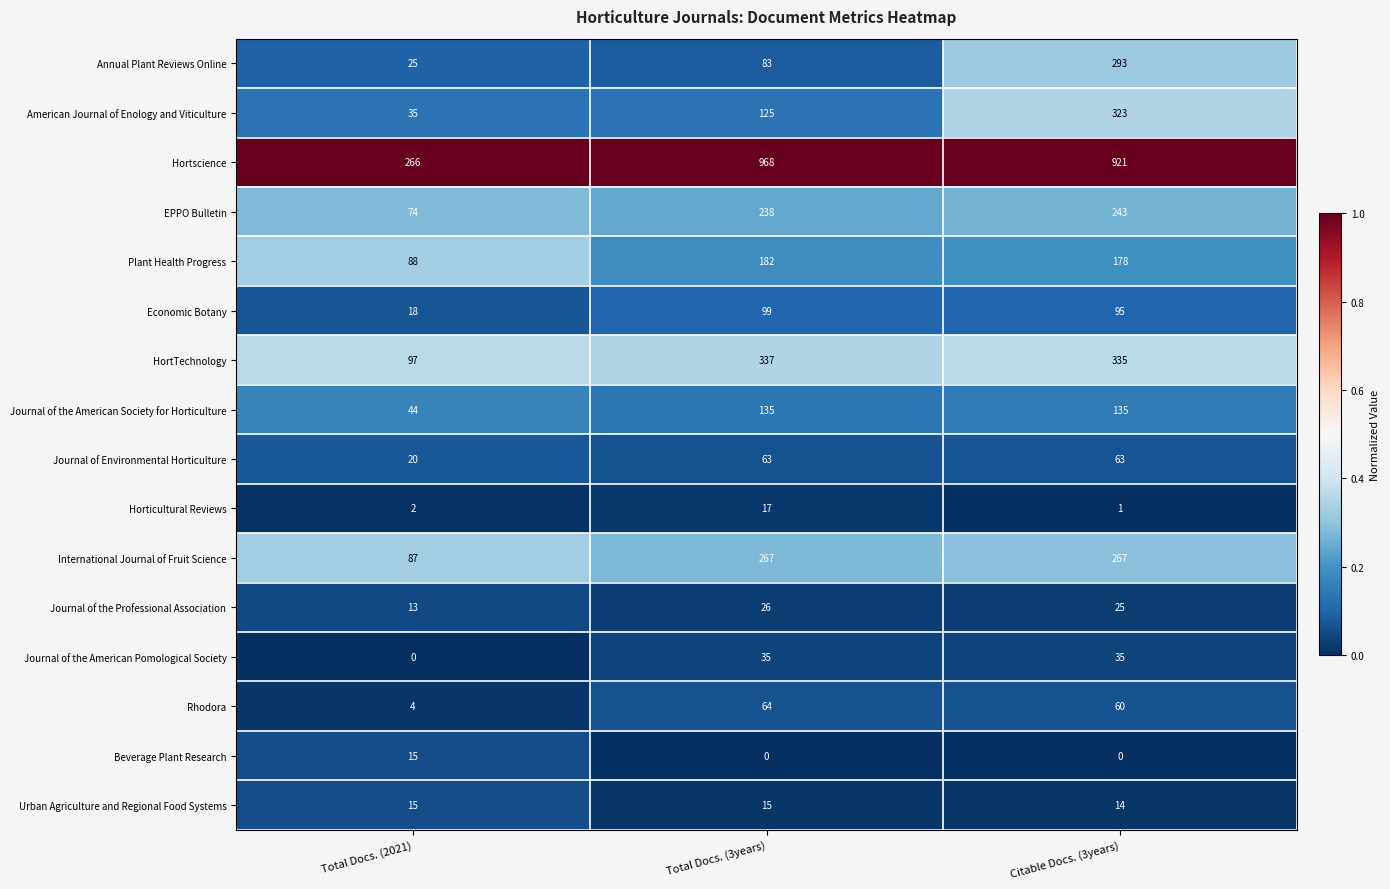

Which series changed the most between Total Docs. (2021) and Total Docs. (3years)?

Hortscience